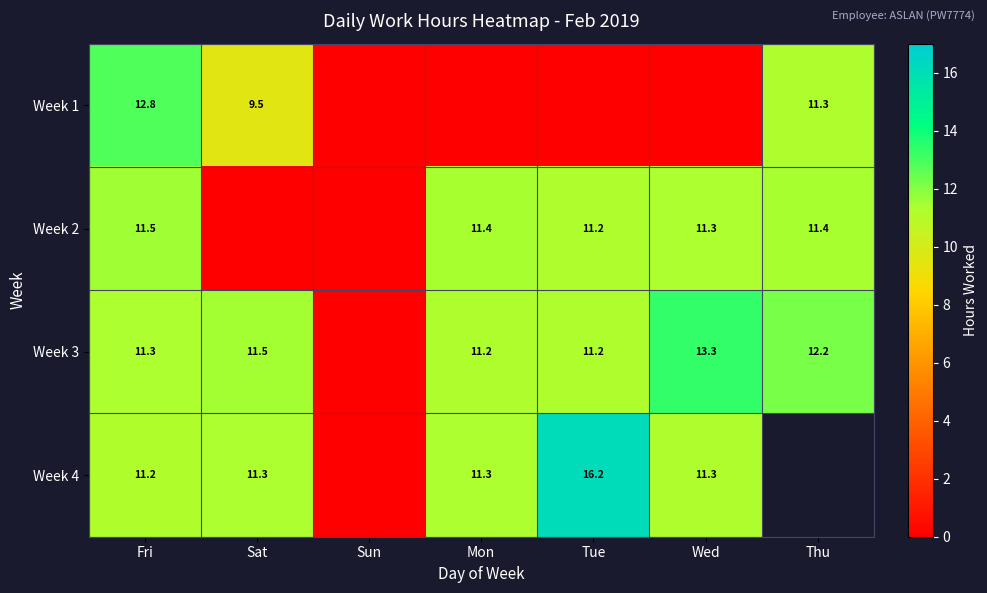

Is the value of Week 2 at Mon greater than the value of Week 1 at Thu?

Yes